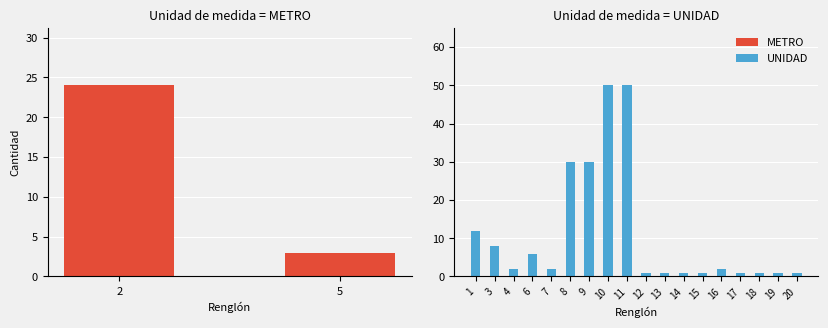

How many categories are shown in the chart?

20